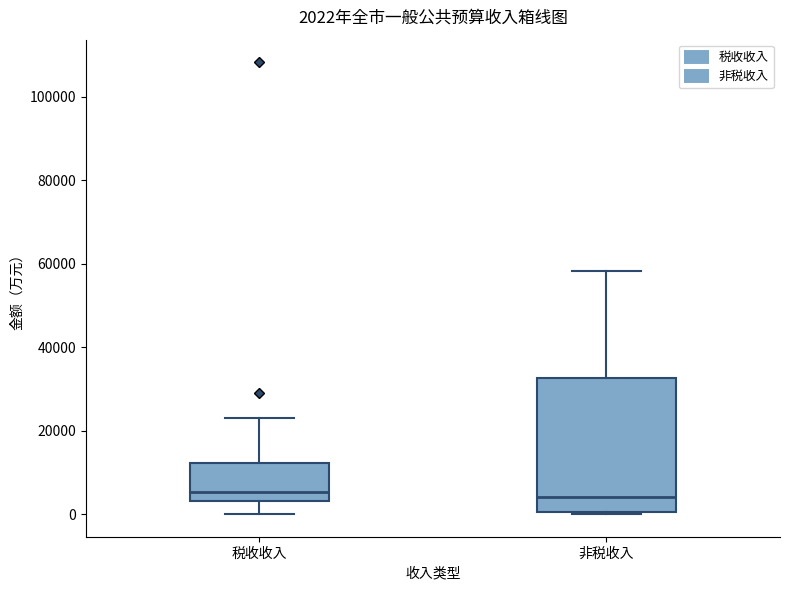

Comparing the boxes themselves (not the whiskers), which one is the tallest?

非税收入